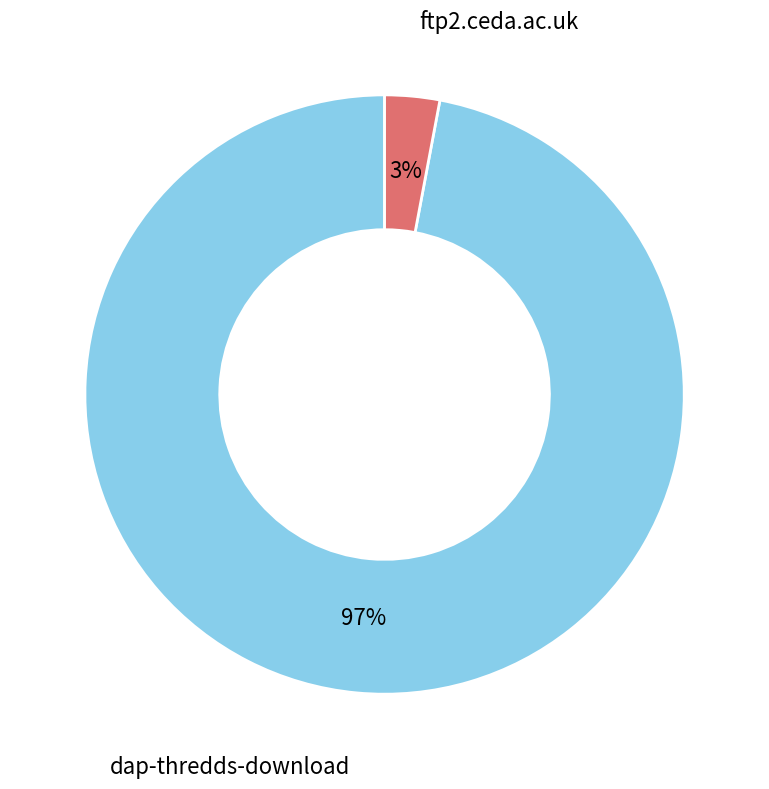

Is there any slice that represents more than half of the pie?

Yes